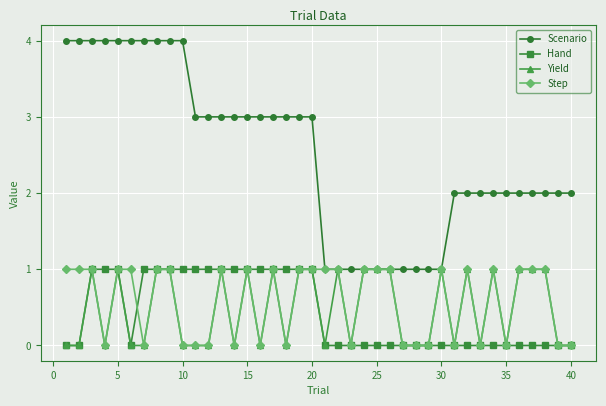

What is the greatest value displayed?

4